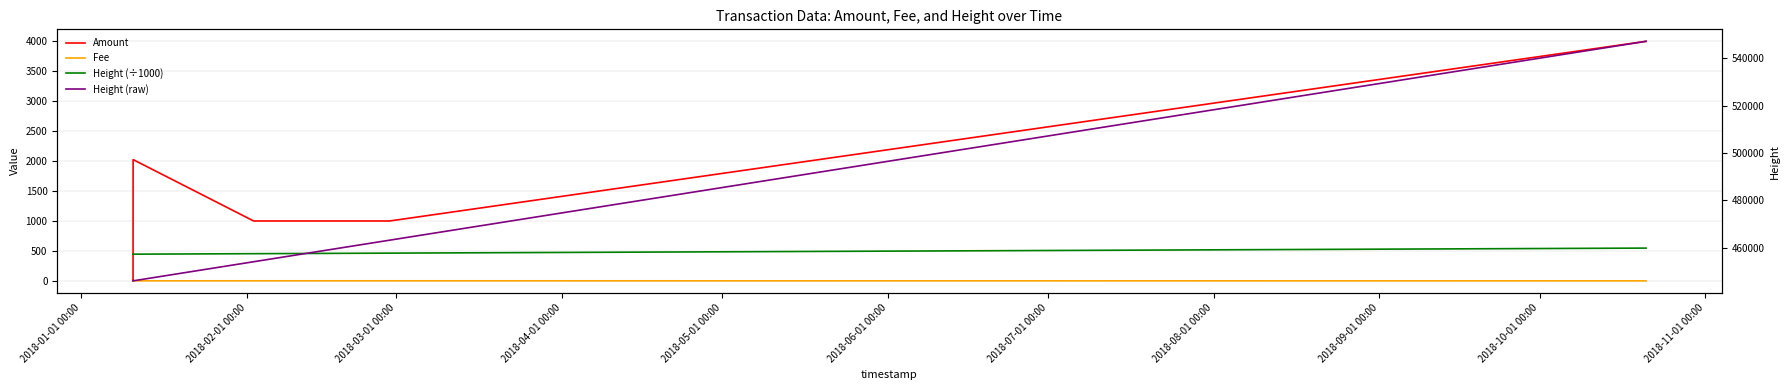

What is the spread (max minus min) of values at 2018-01-01 00:00?

445962.0